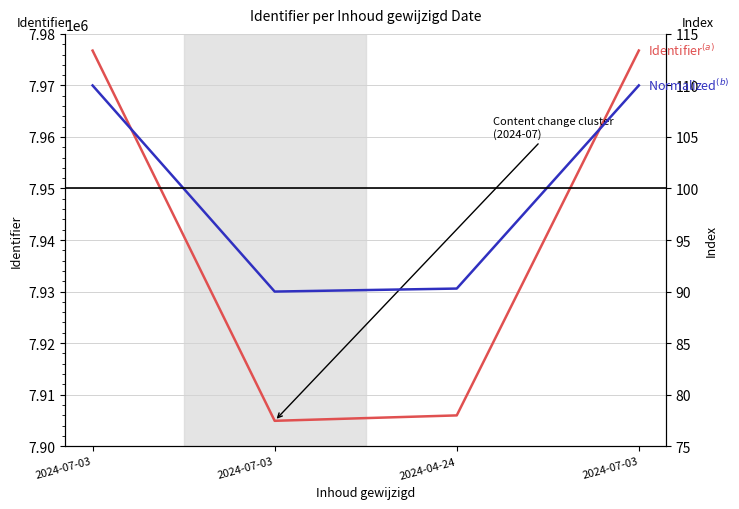

True or false: Normalized Identifier and Identifier cross at least once.

False